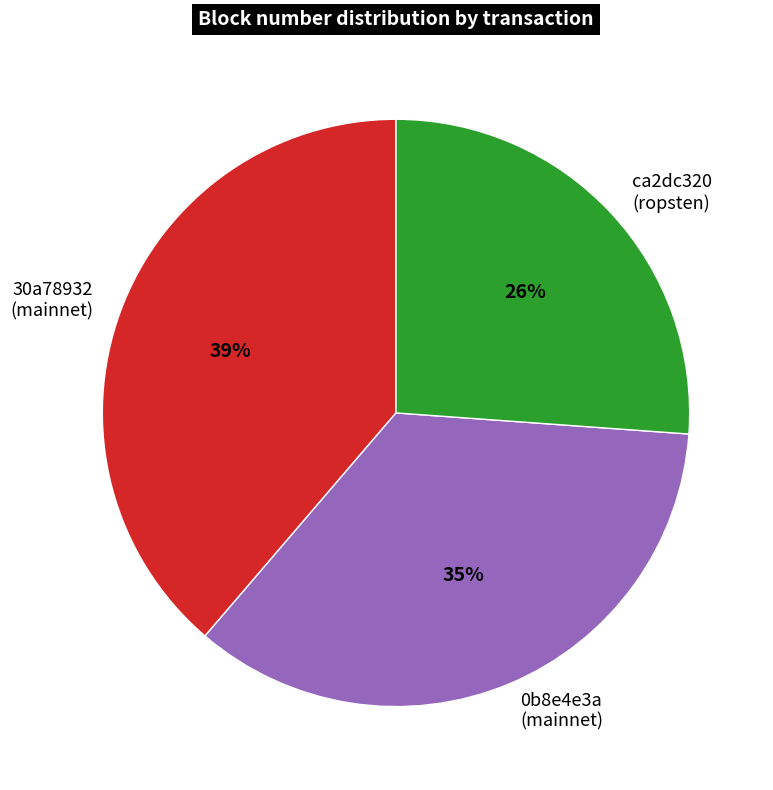

Is the sum of ca2dc320 (ropsten) and 30a78932 (mainnet) greater than half?

Yes